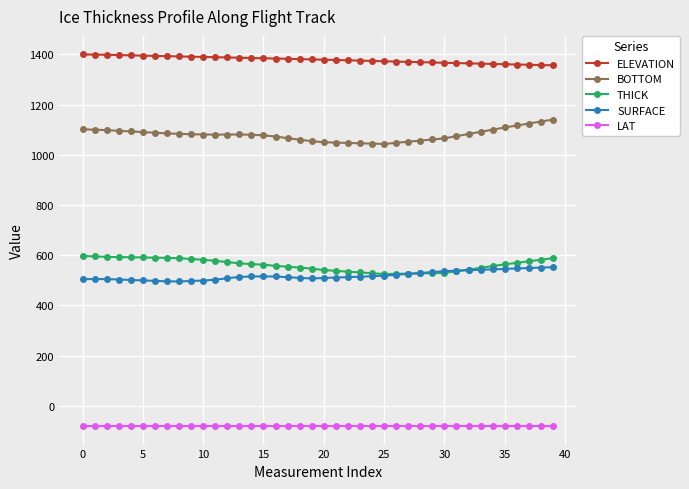

True or false: LAT and ELEVATION intersect in this chart.

False